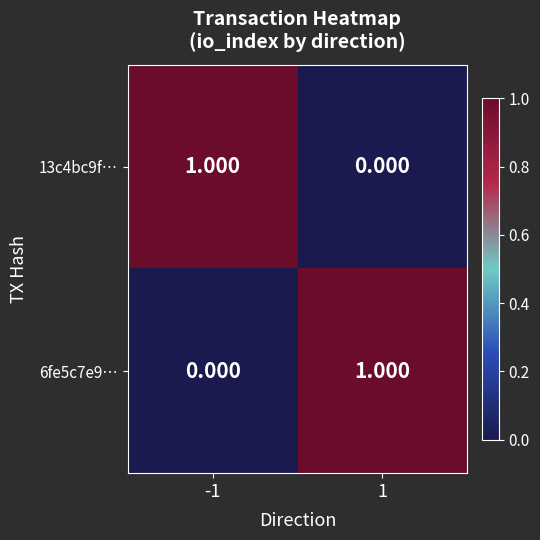

Count the number of categories in the chart.

2